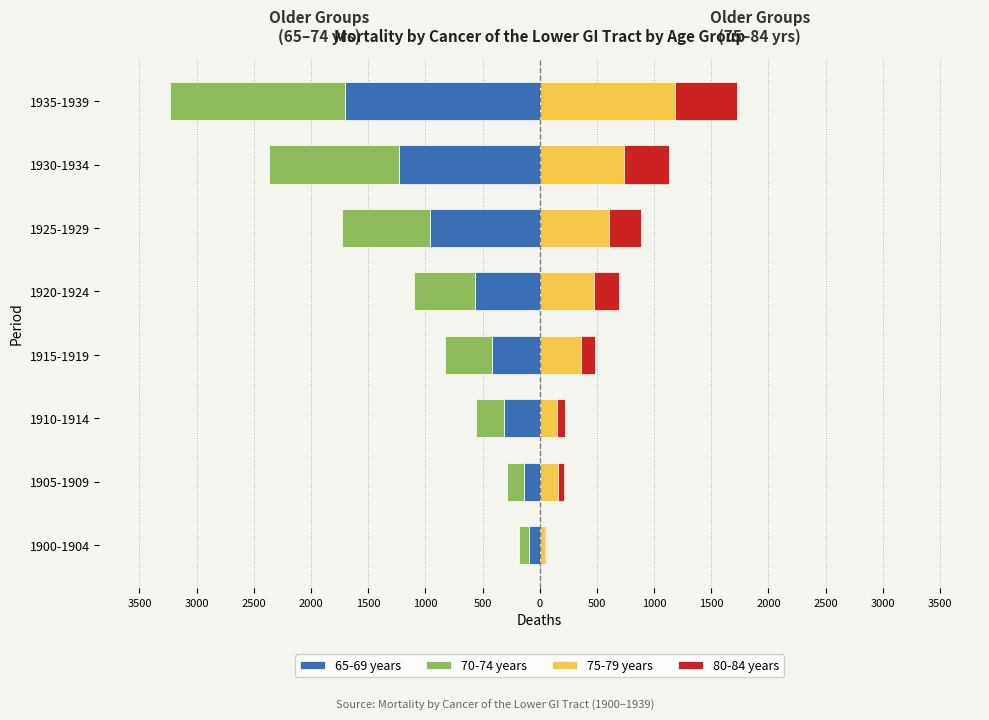

What is the highest value of the 80-84 years series?

542